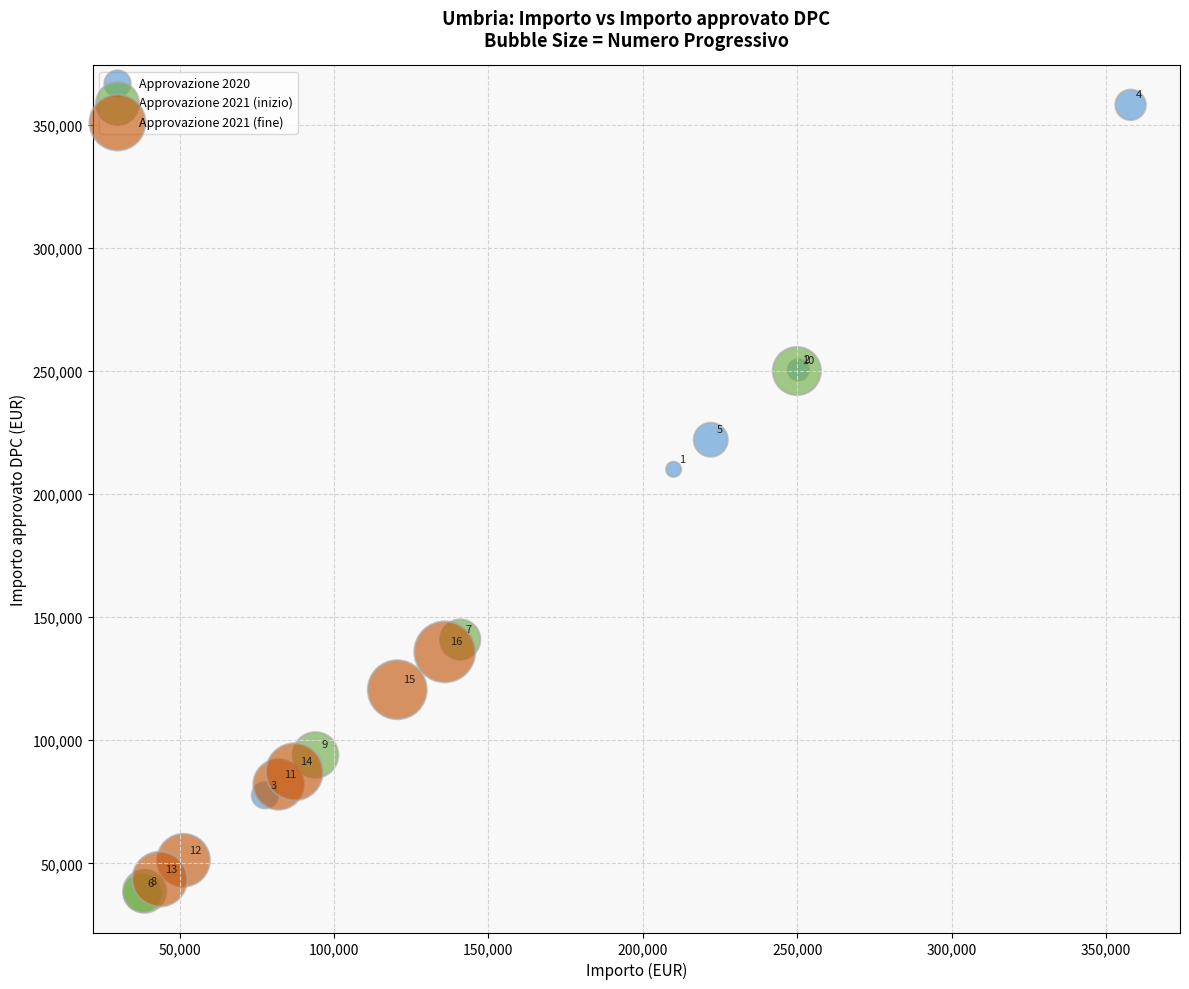

Which series contains the highest Y value?

Approvazione 2020